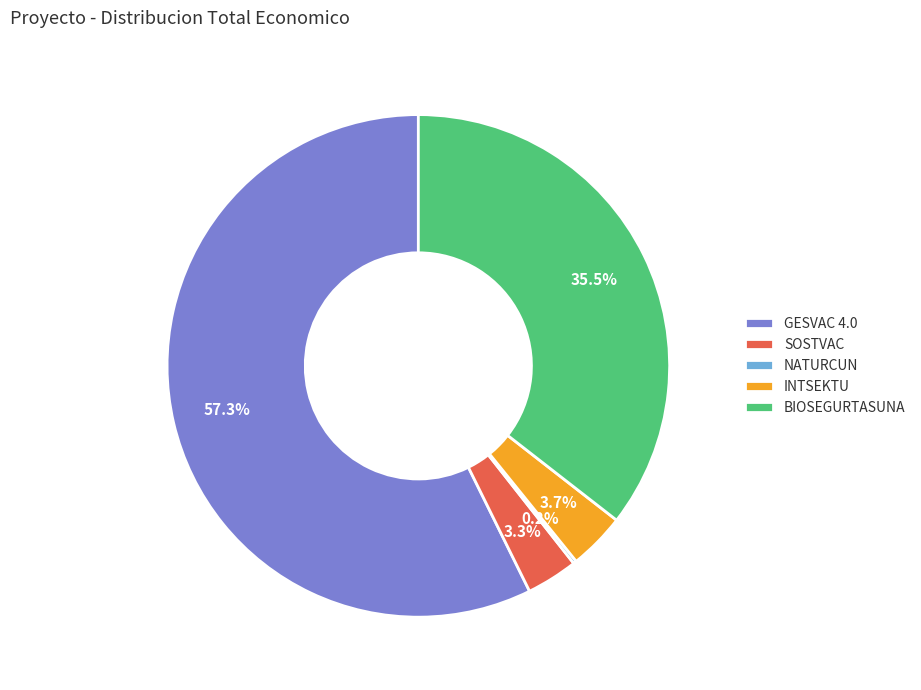

Combined, do GESVAC 4.0 and SOSTVAC account for over 50%?

Yes